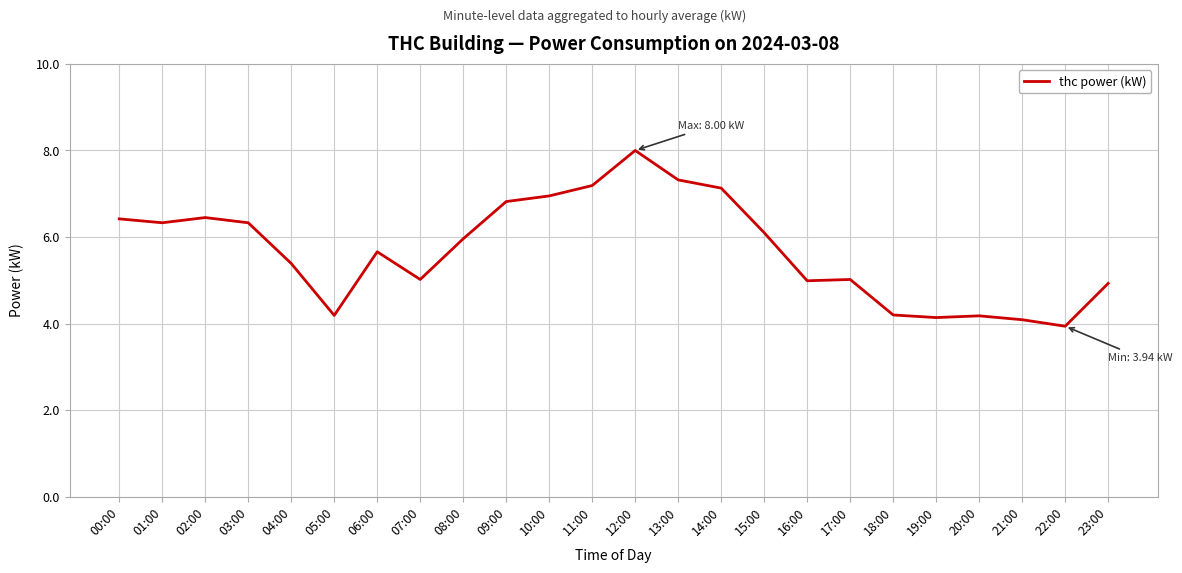

Count the number of data series in this chart.

1